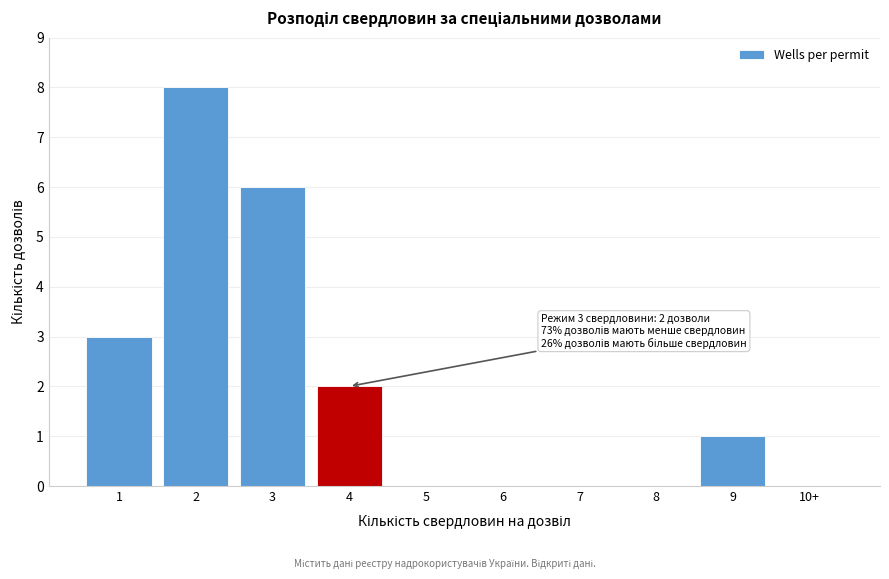

Reading left to right, extract all data points from this chart.

1=3	2=8	3=6	4=2	5=0	6=0	7=0	8=0	9=1	10+=0